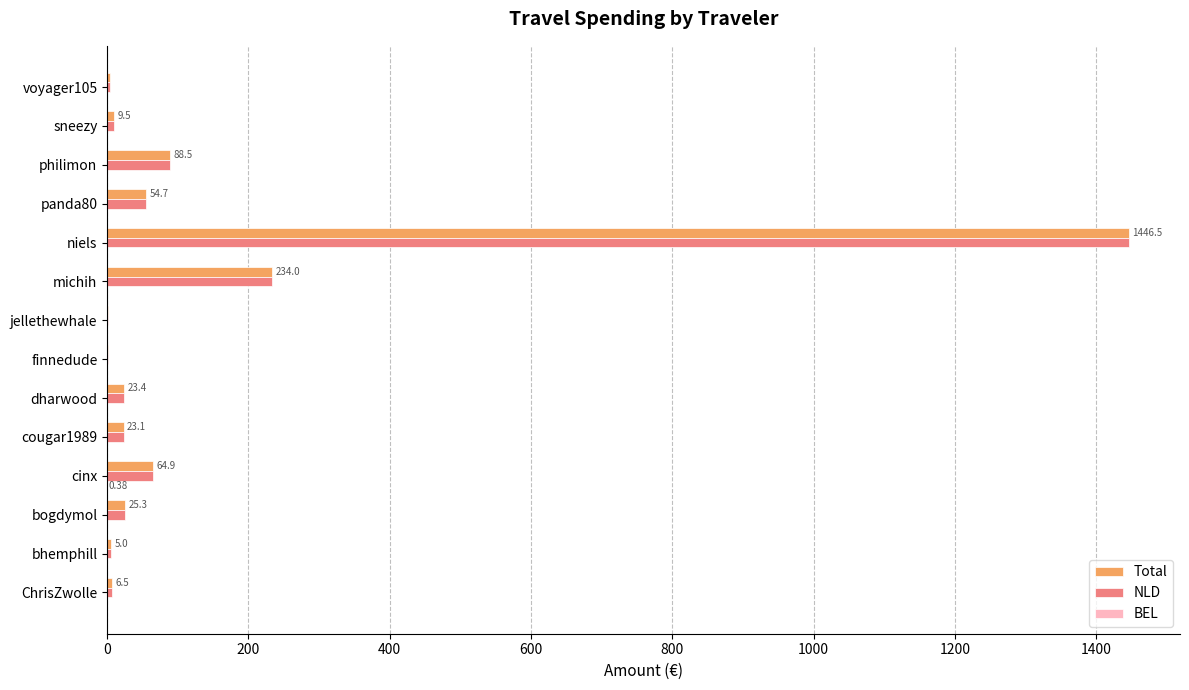

What is the sum of all Total values?

1987.4